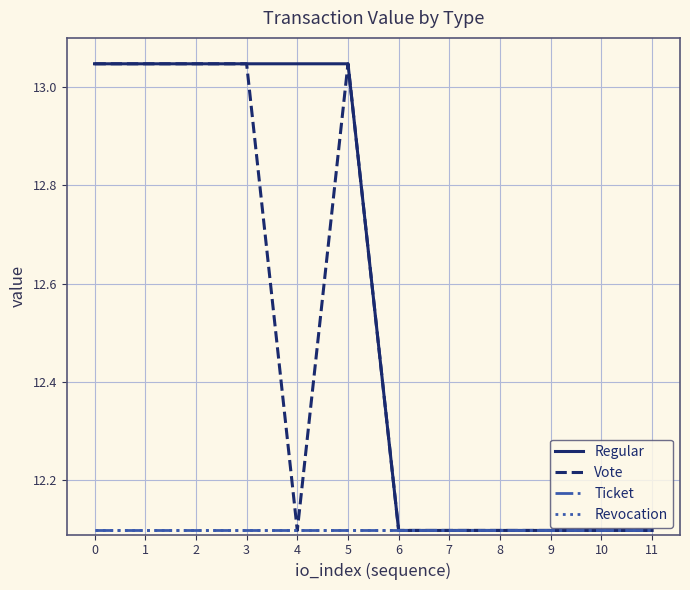

Which series has the largest total across all categories?

Regular